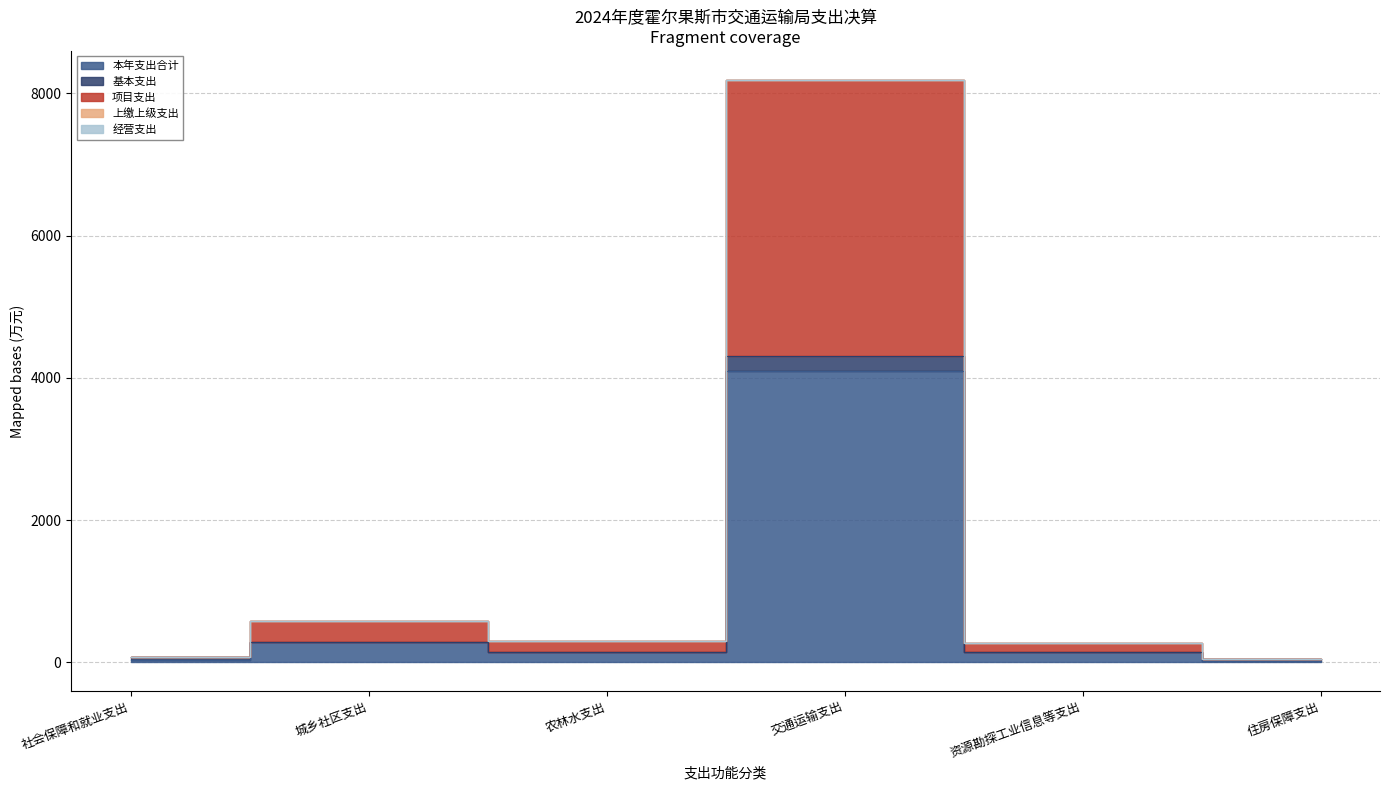

Count the number of categories in the chart.

6